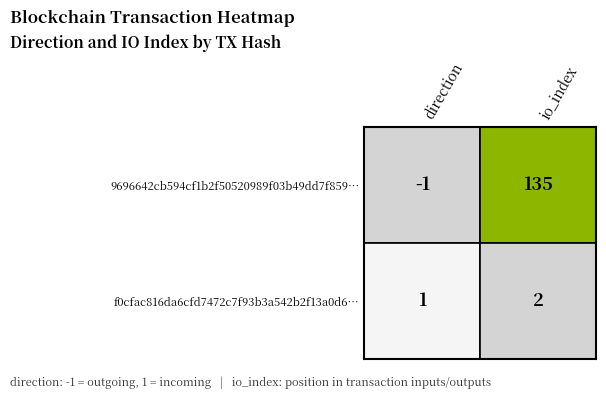

At which label is f0cfac816da6cfd7472c7f93b3a542b2f13a0d6 closest to 1?

direction